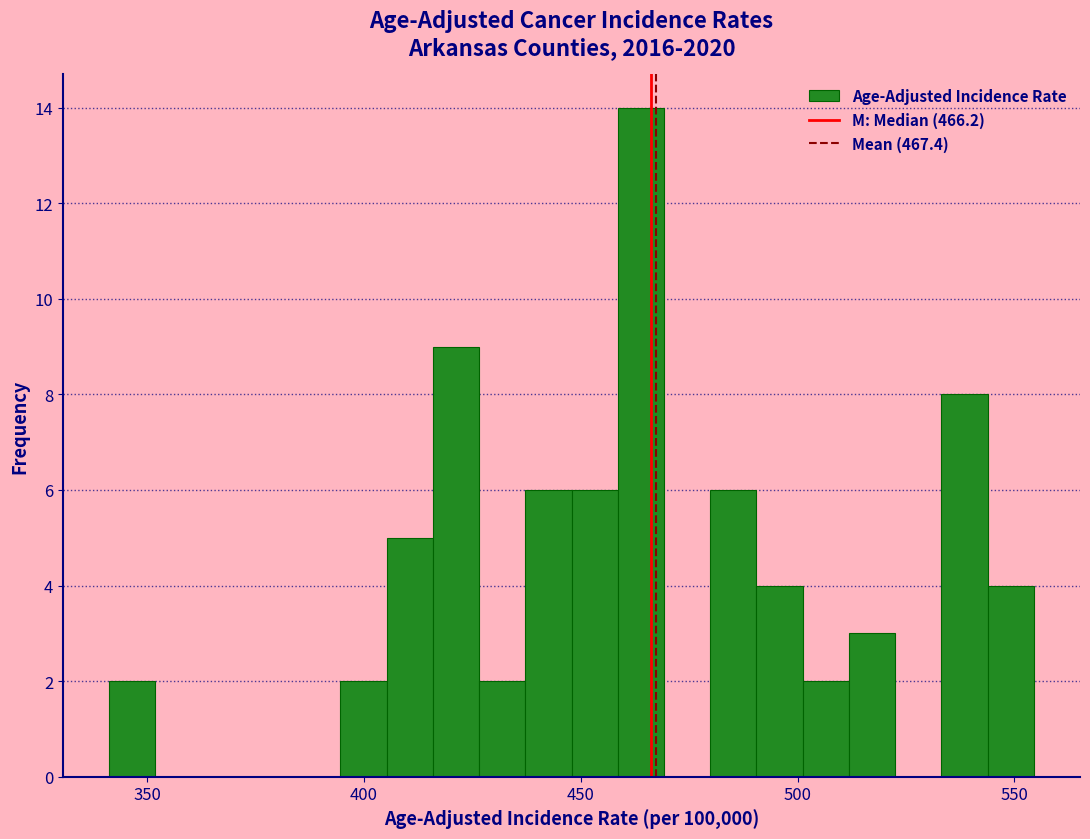

Around what value on the x-axis is the tallest bar? Give the approximate position of its centre, as read against the axis.

465